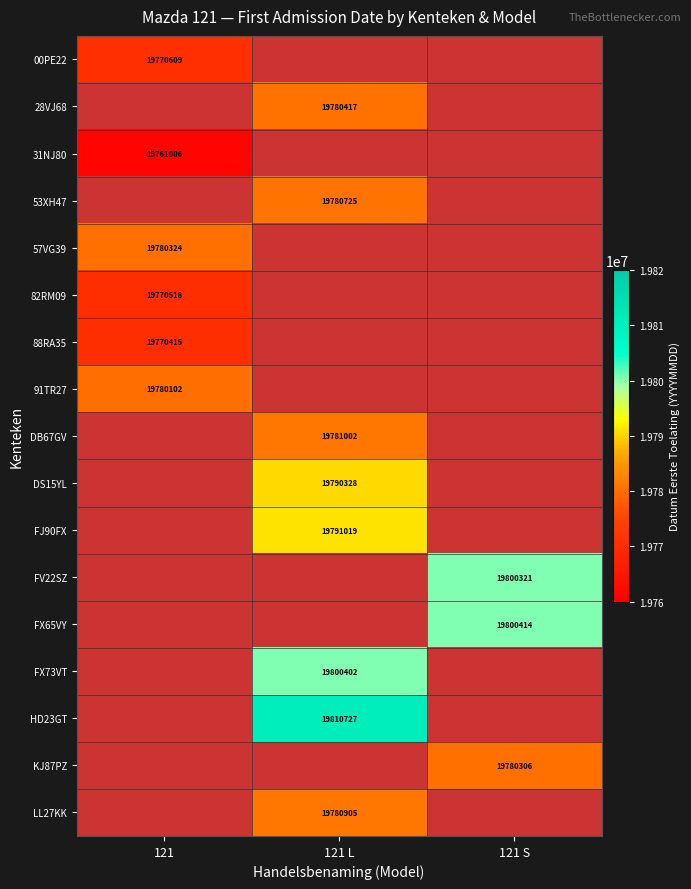

Which label corresponds to the smallest value in the chart?

121